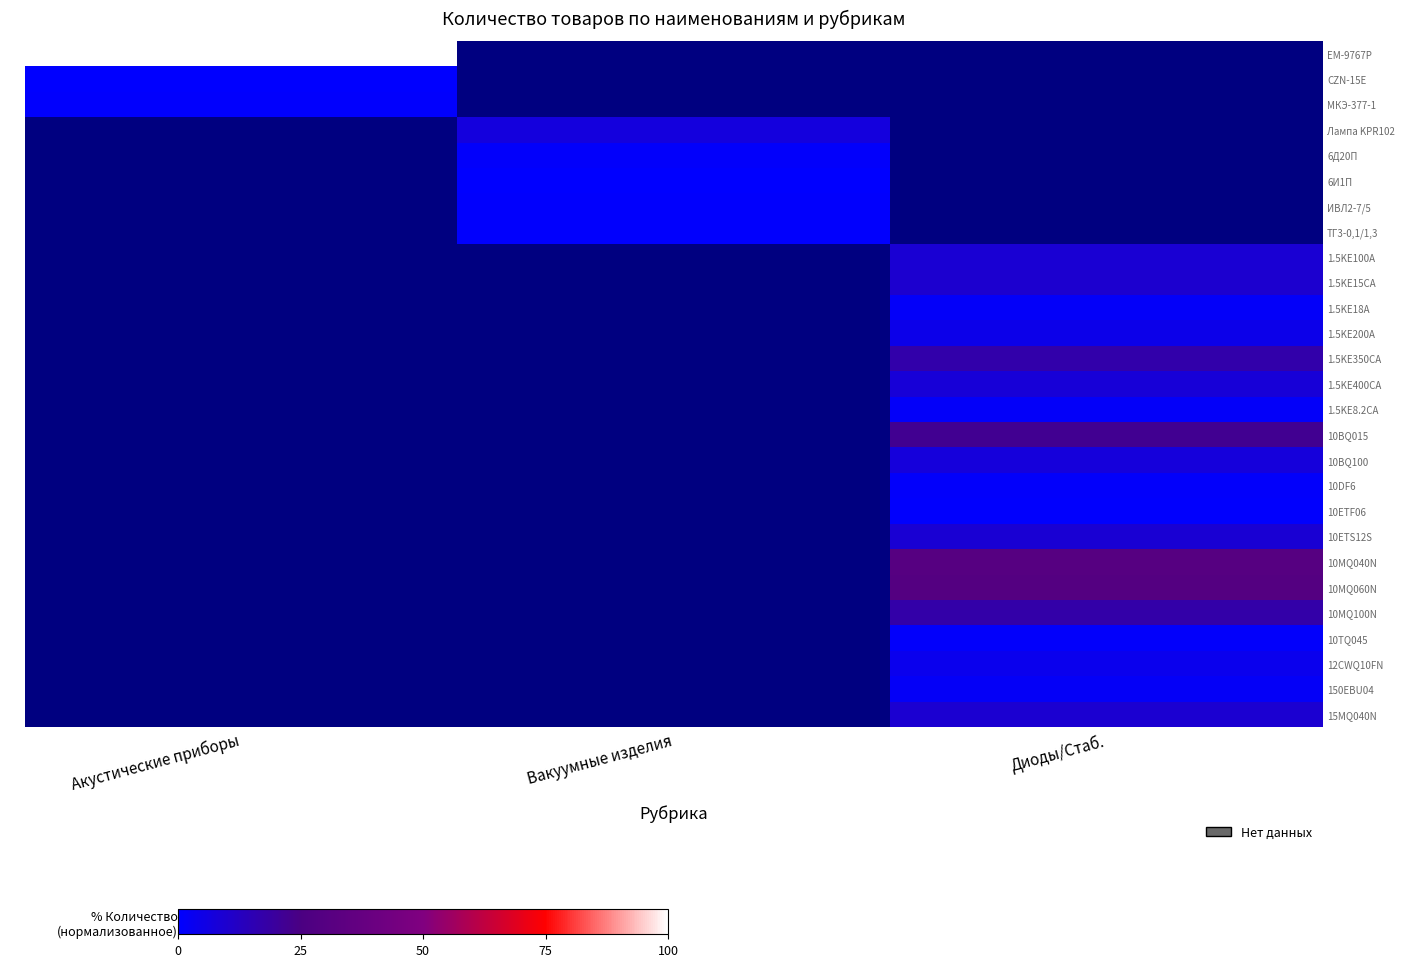

Rank the series at Диоды/Стаб. from lowest to highest value.

1.5KE18A, EM-9767P, CZN-15E, МКЭ-377-1, Лампа KPR102, 6Д20П, 6И1П, ИВЛ2-7/5, ТГ3-0,1/1,3, 10ETF06, 10DF6, 10TQ045, 1.5KE8.2CA, 150EBU04, 12CWQ10FN, 1.5KE200A, 10BQ100, 1.5KE400CA, 1.5KE100A, 10ETS12S, 15MQ040N, 1.5KE15CA, 1.5KE350CA, 10MQ100N, 10BQ015, 10MQ060N, 10MQ040N